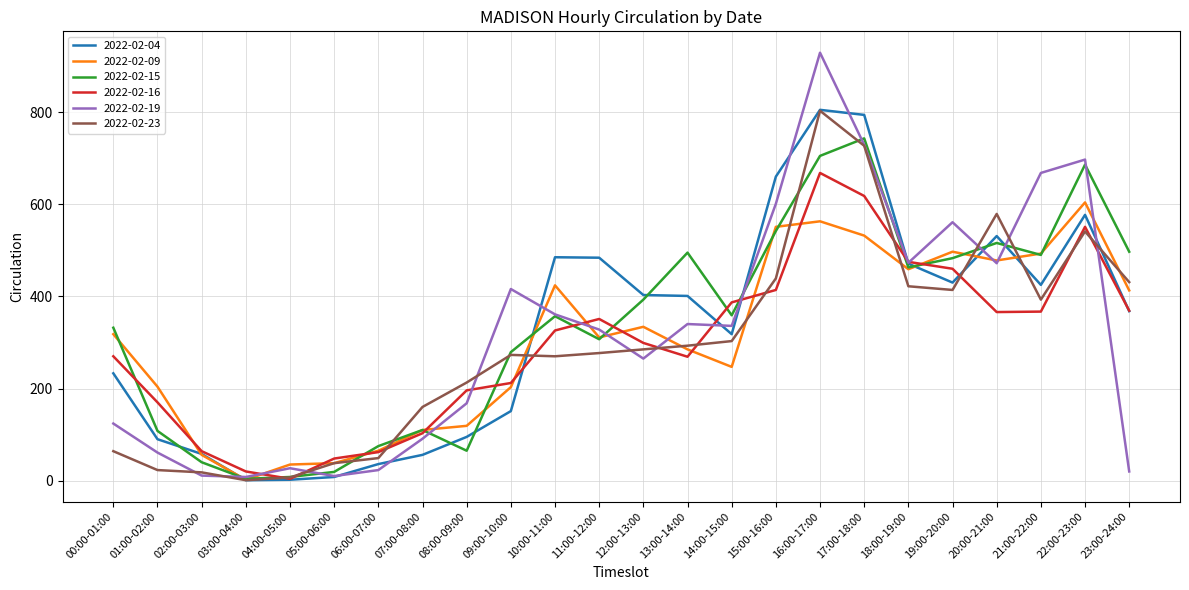

What is the difference between the 2022-02-09 values at 01:00-02:00 and 18:00-19:00?

255